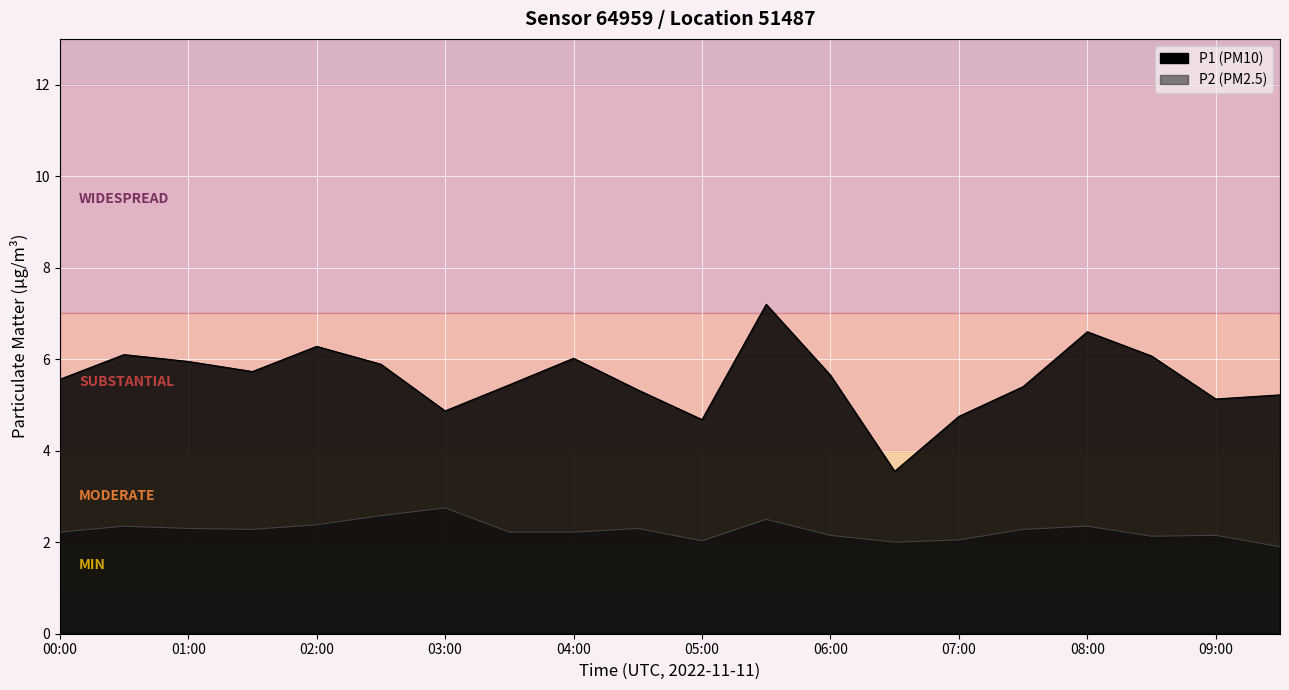

What is the total value across all series at 01:30?

8.0